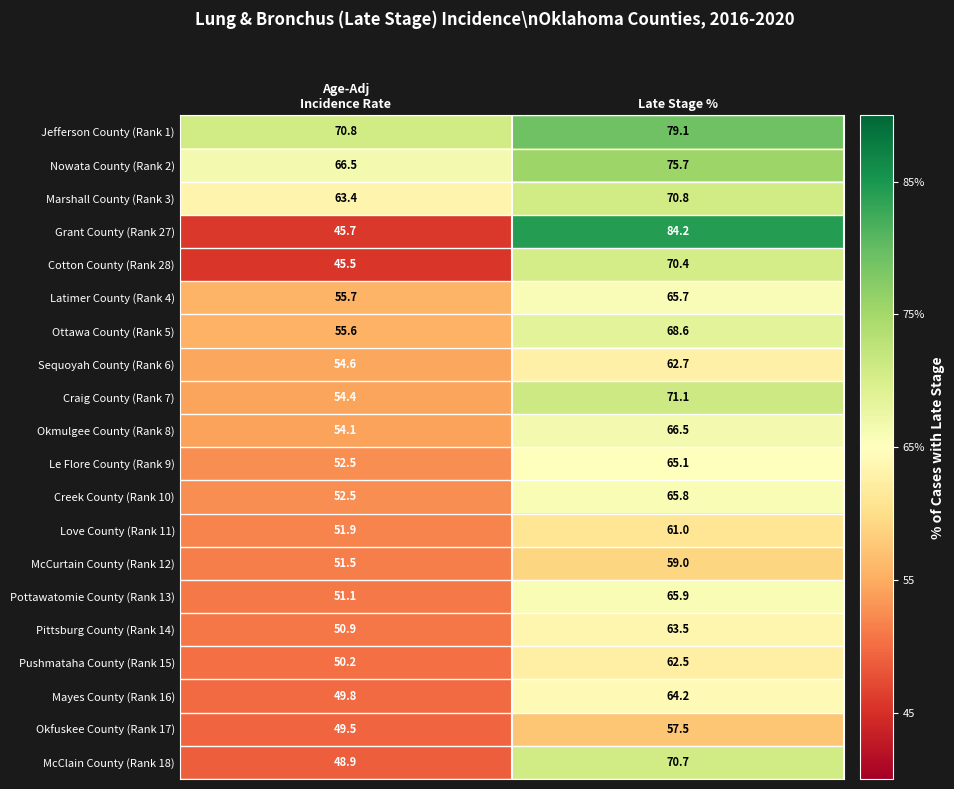

Is it true that Creek County (Rank 10) equals 45.7 at Late Stage %?

False